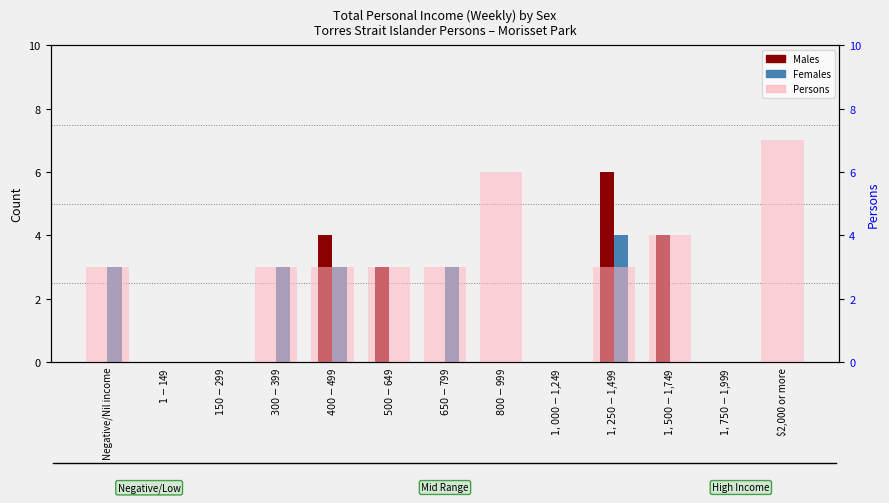

Are the bars grouped side by side (vs. stacked)?

Yes